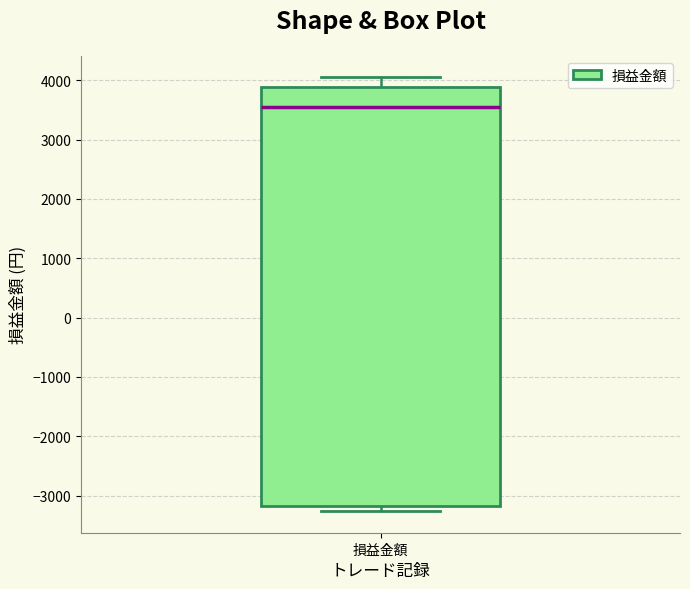

Where does the upper whisker of the box for 損益金額 end on the y-axis? The values are not printed on the chart, so give them approximately, as read against the axis.

4000